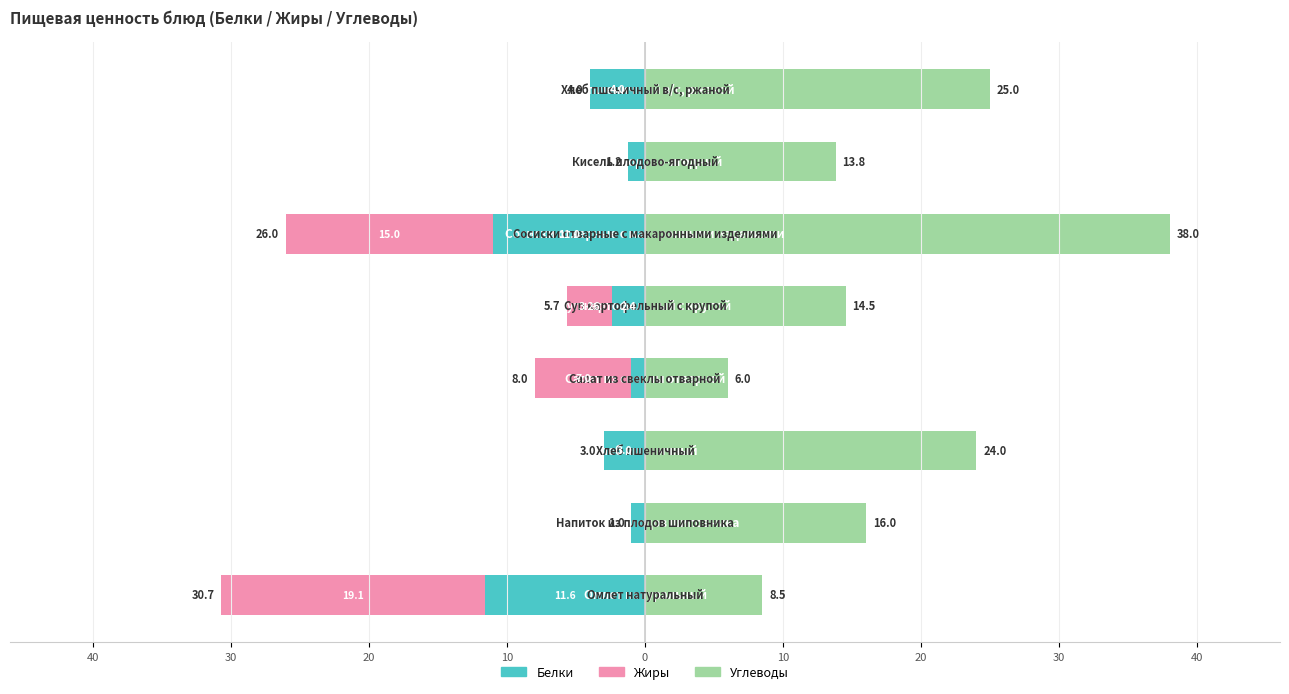

What is the maximum value for Белки?

-1.0